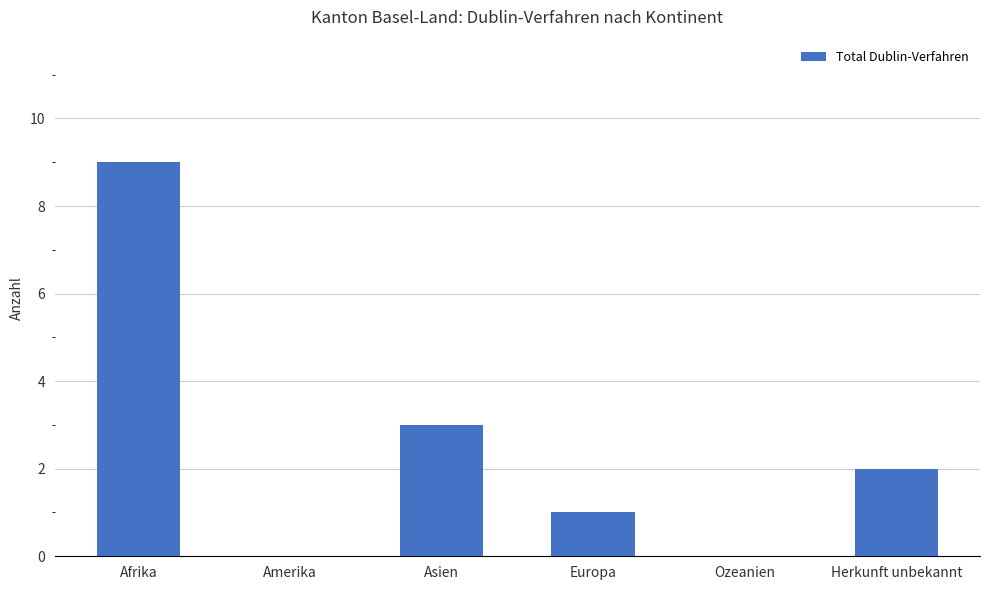

Reading right to left, transcribe all the data shown in this chart.

Herkunft unbekannt=2	Ozeanien=0	Europa=1	Asien=3	Amerika=0	Afrika=9